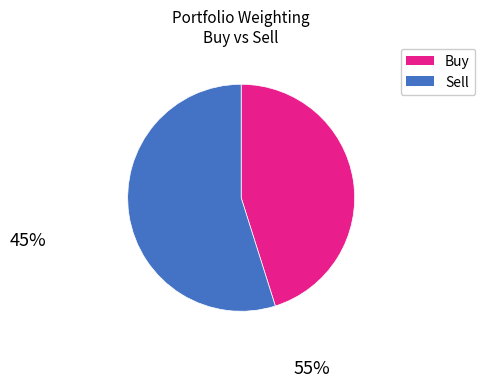

Is there a majority slice in this chart?

Yes